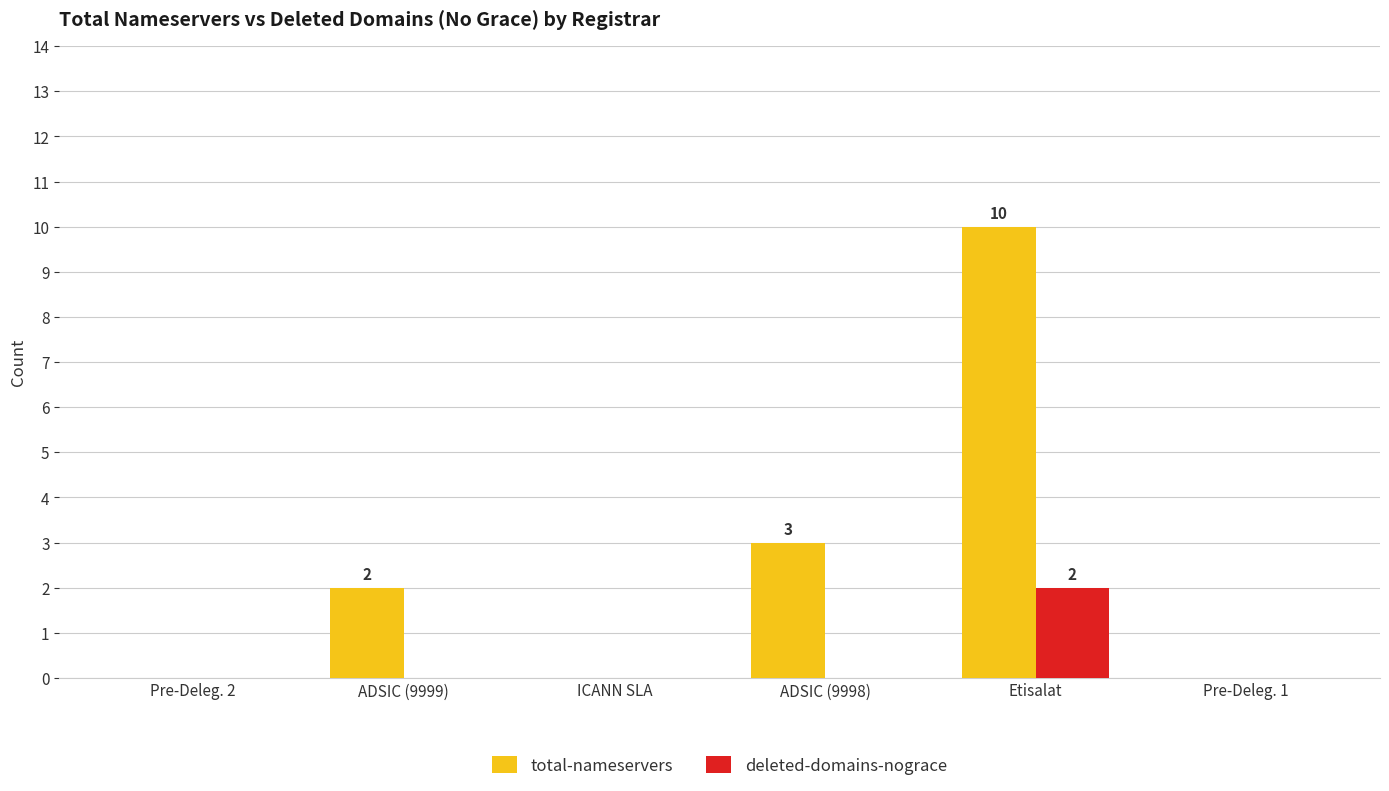

Reading right to left, transcribe all the data shown in this chart.

total-nameservers: Pre-Deleg. 1=0	Etisalat=10	ADSIC (9998)=3	ICANN SLA=0	ADSIC (9999)=2	Pre-Deleg. 2=0
deleted-domains-nograce: Pre-Deleg. 1=0	Etisalat=2	ADSIC (9998)=0	ICANN SLA=0	ADSIC (9999)=0	Pre-Deleg. 2=0